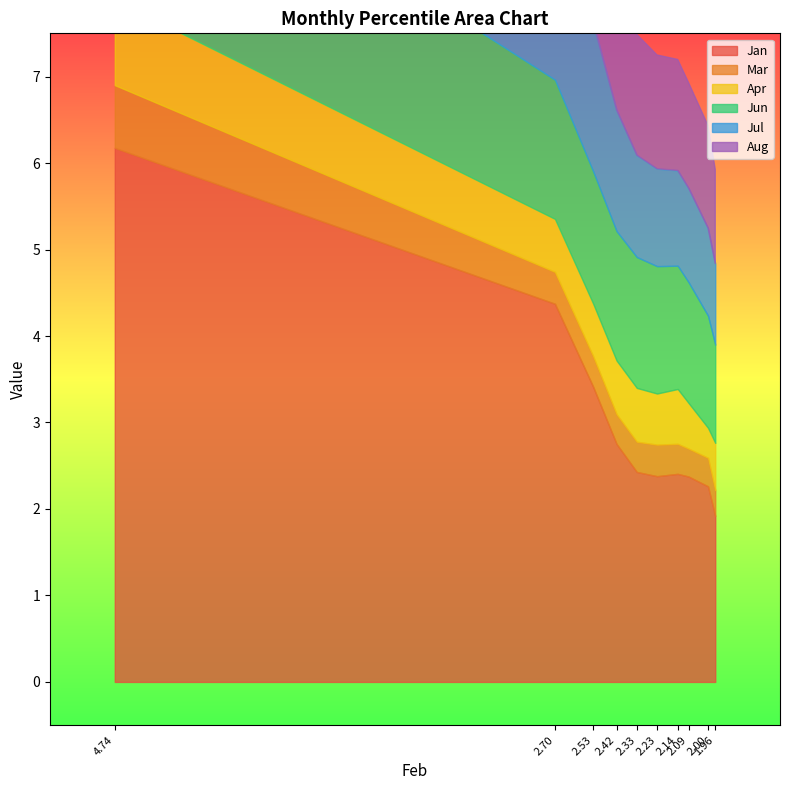

At how many categories does at least one series exceed 0?

10